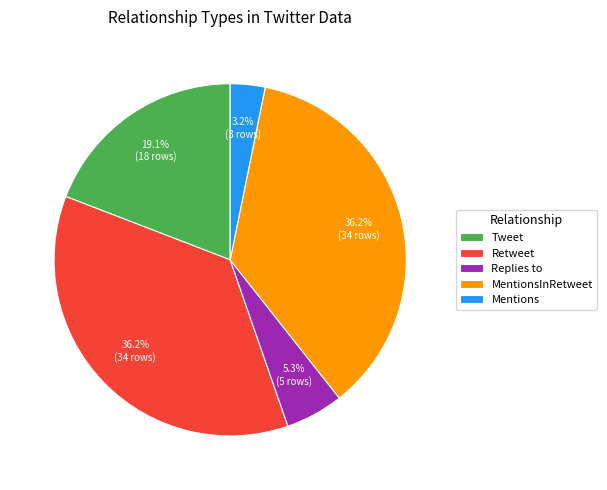

To the nearest percent, what is the difference between the Mentions and Replies to slice percentages?

2%